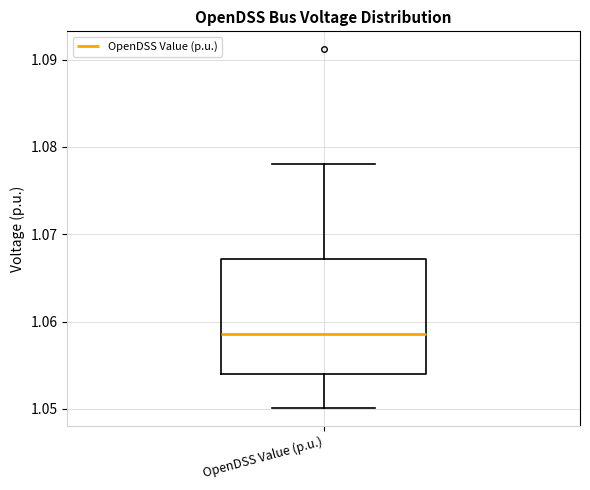

Where does the lower whisker of the box for OpenDSS Value (p.u.) end on the y-axis? The values are not printed on the chart, so give them approximately, as read against the axis.

1.050